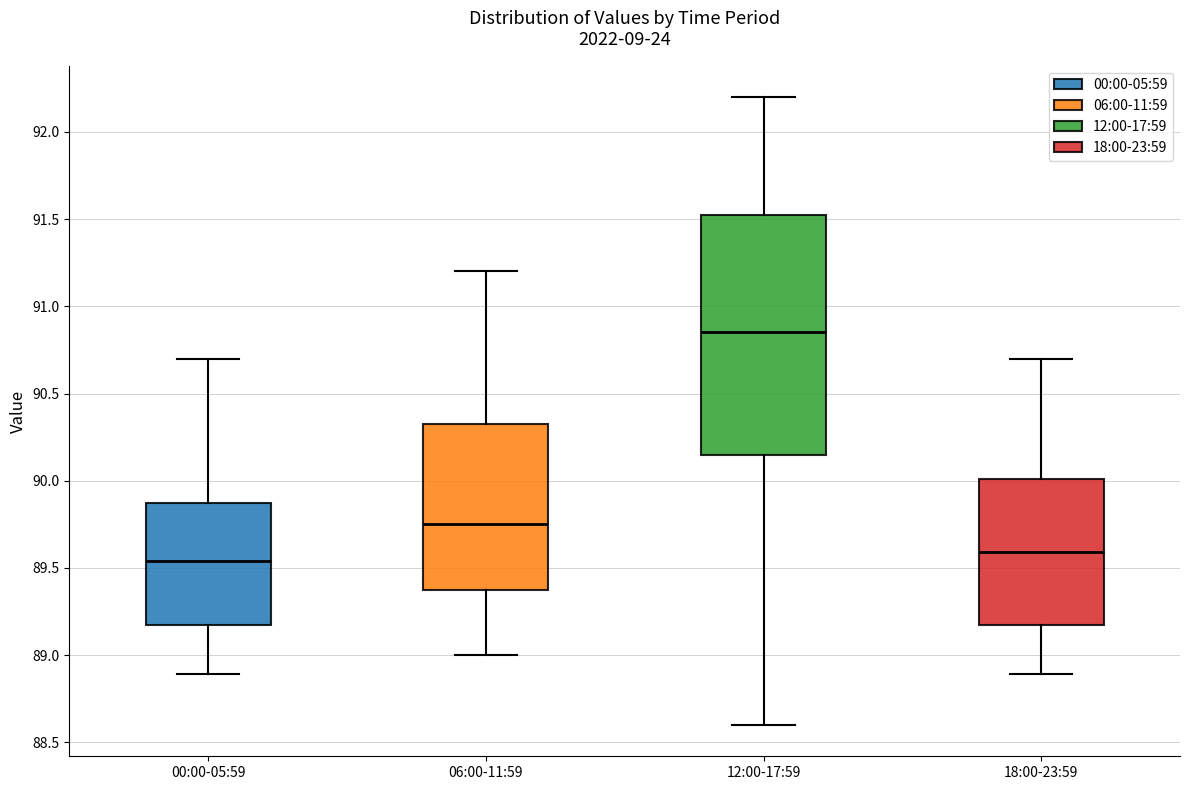

Reading left to right, read every box against the y-axis: the position of its median line, the range the box covers, and the ends of its whiskers. The values are not printed on the chart, so give them approximately, as read against the axis.

00:00-05:59: median 89.55, box 89.15 to 89.90, whiskers 88.90 to 90.70
06:00-11:59: median 89.75, box 89.40 to 90.35, whiskers 89.00 to 91.20
12:00-17:59: median 90.85, box 90.15 to 91.55, whiskers 88.60 to 92.20
18:00-23:59: median 89.60, box 89.15 to 90.00, whiskers 88.90 to 90.70